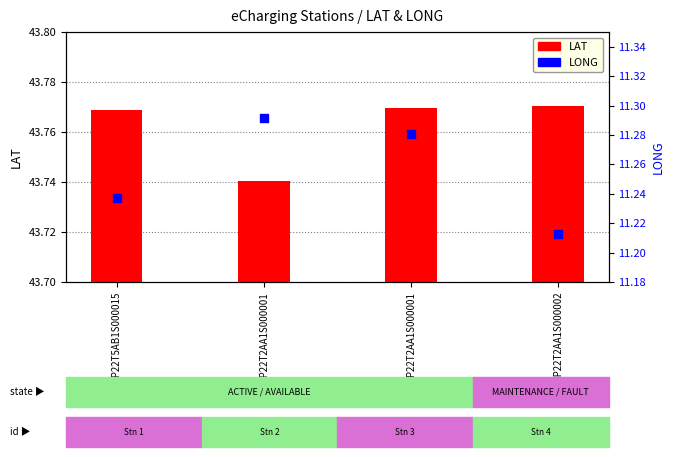

At which category is the sum across all series the highest?

16ZP22T2AA1S000001